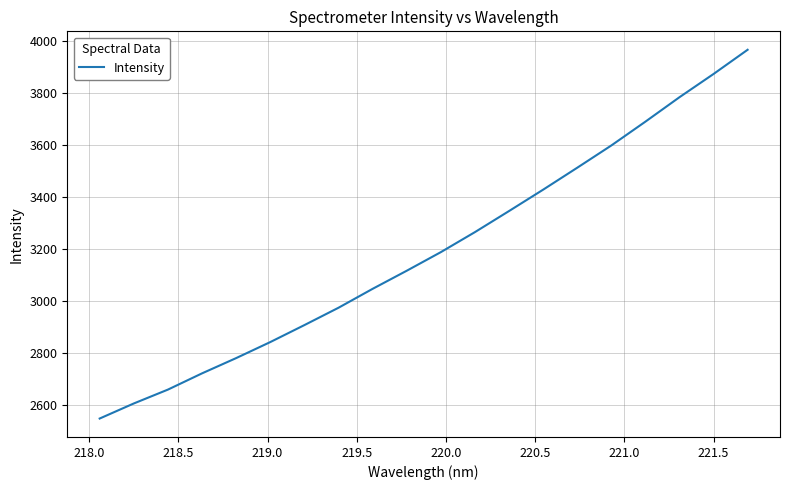

What is the maximum value shown in the chart?

3967.7